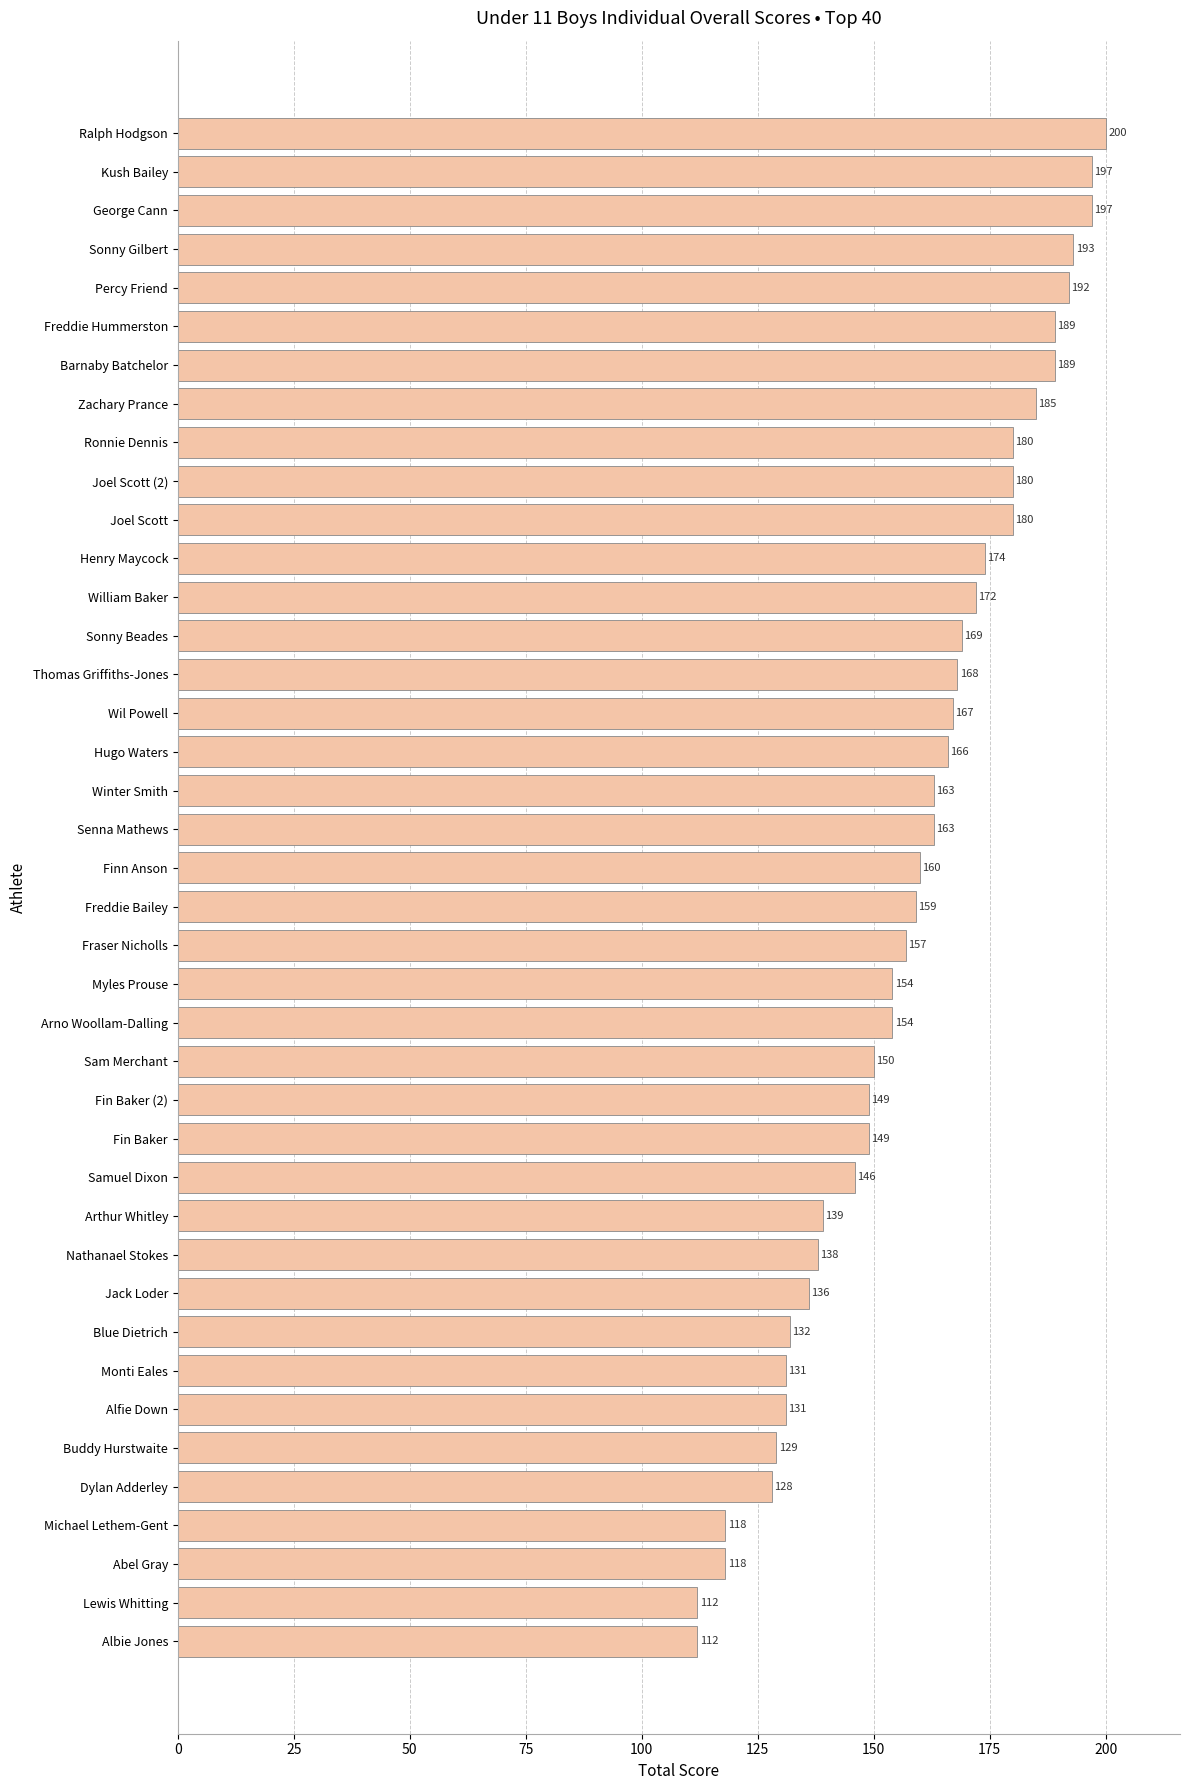

What is the greatest value displayed?

200